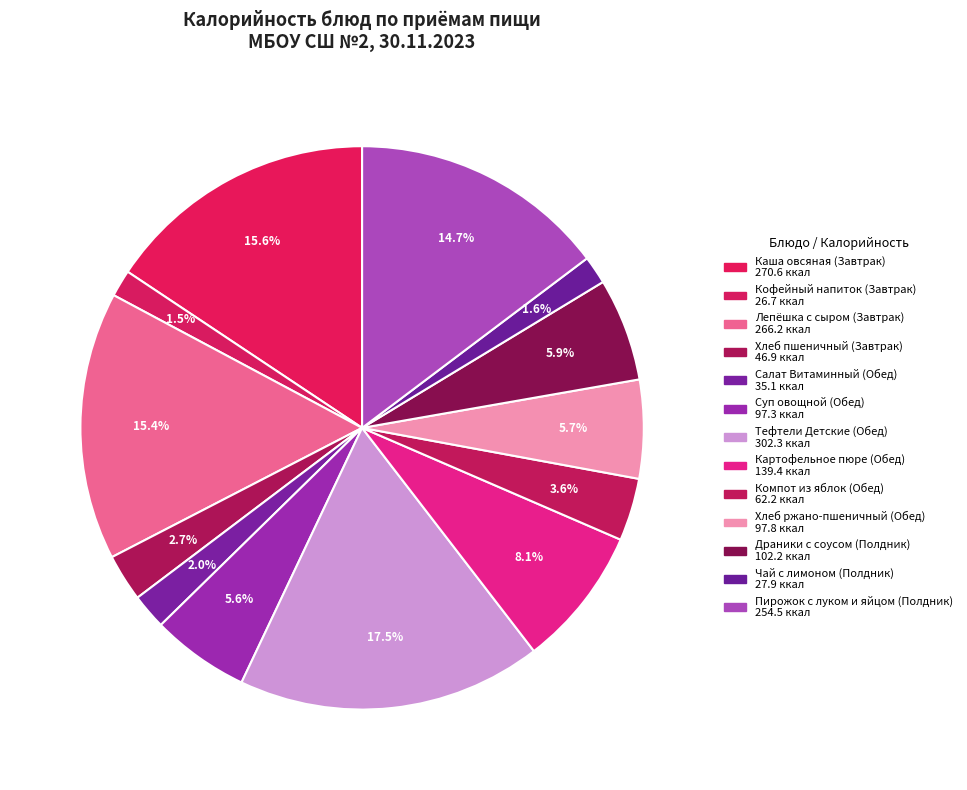

How many slices are in this pie chart?

13